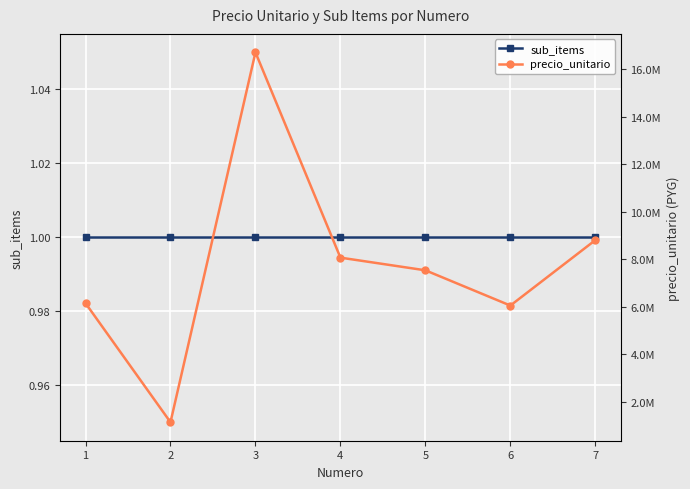

What is the minimum value shown in the chart?

1